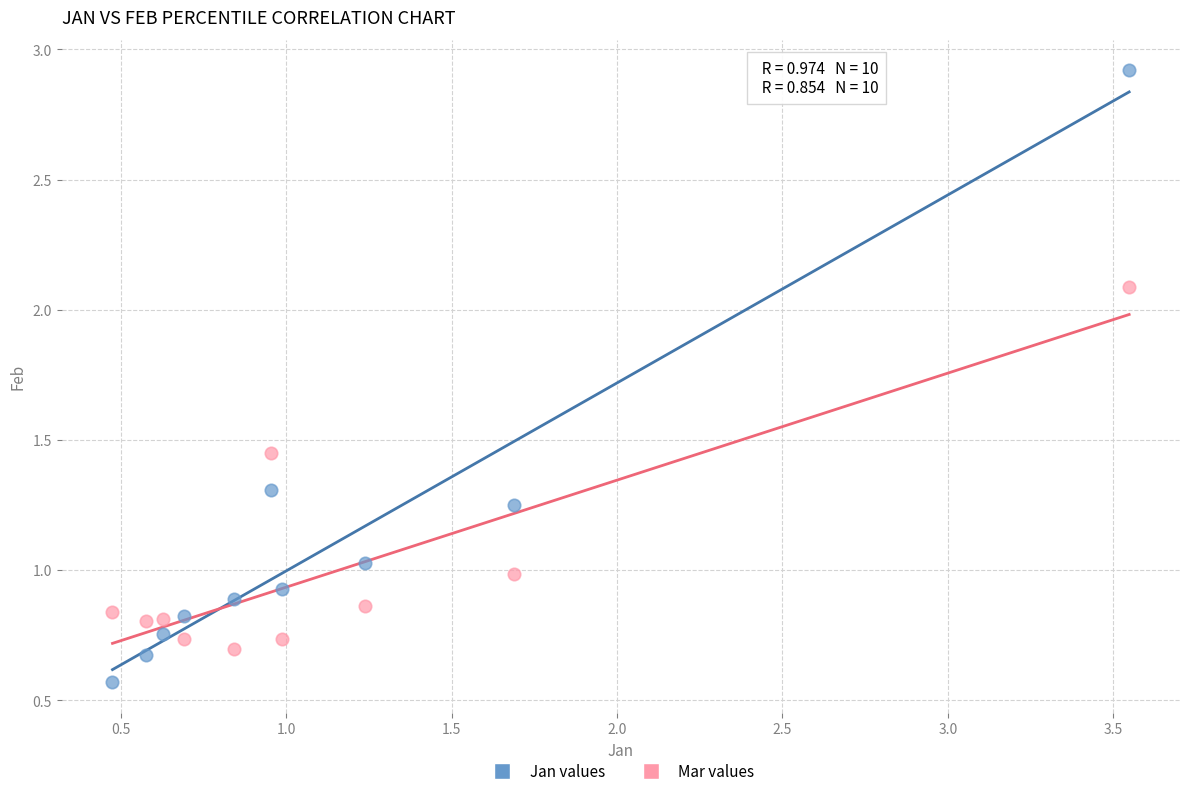

What are all the series names shown in the legend?

Jan values, Mar values